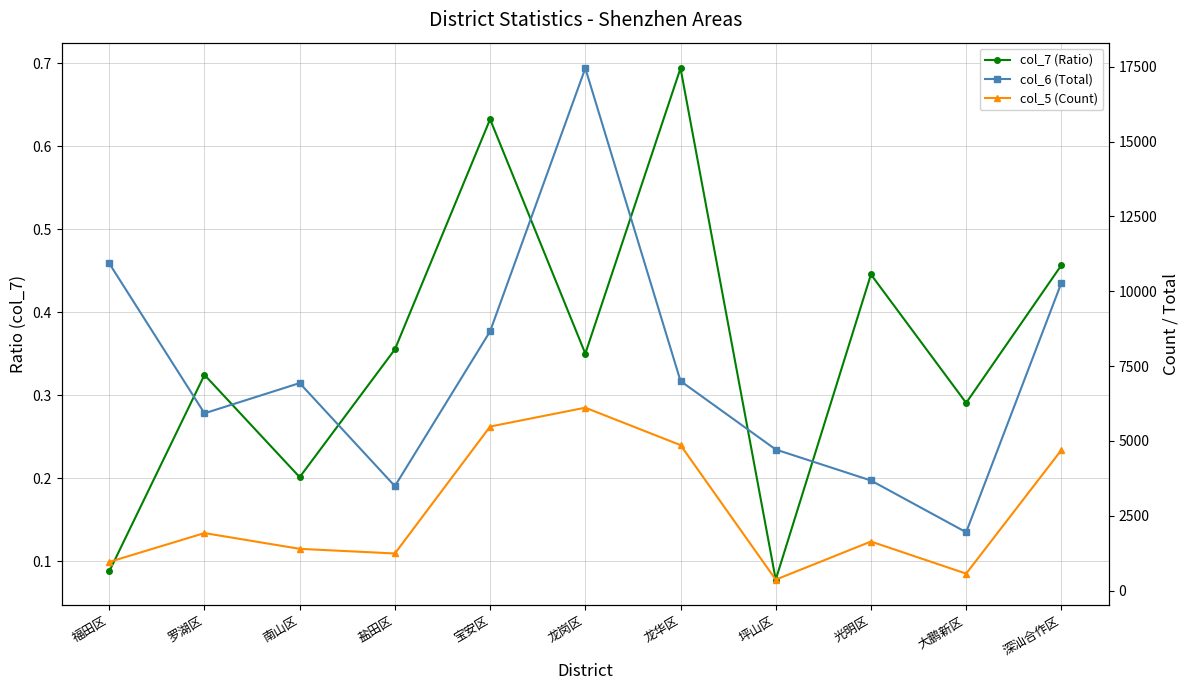

What is the smallest value displayed?

0.1